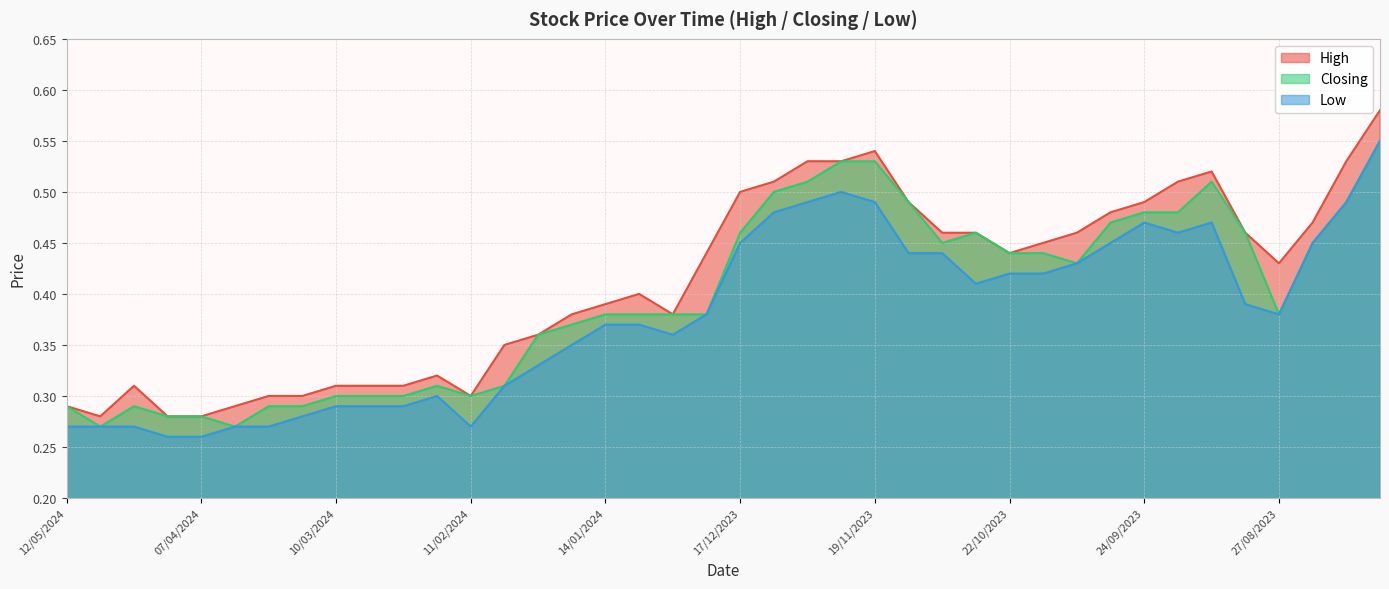

What is the difference between the second highest and second lowest values in the Closing series?

0.3